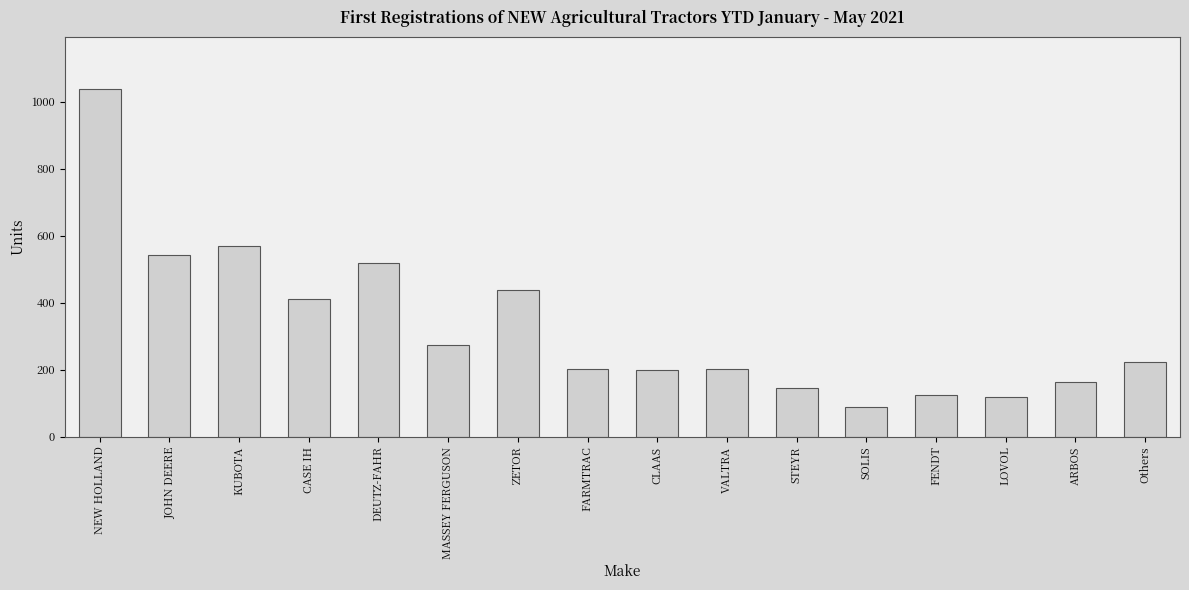

Which category has the lowest value across all series?

SOLIS